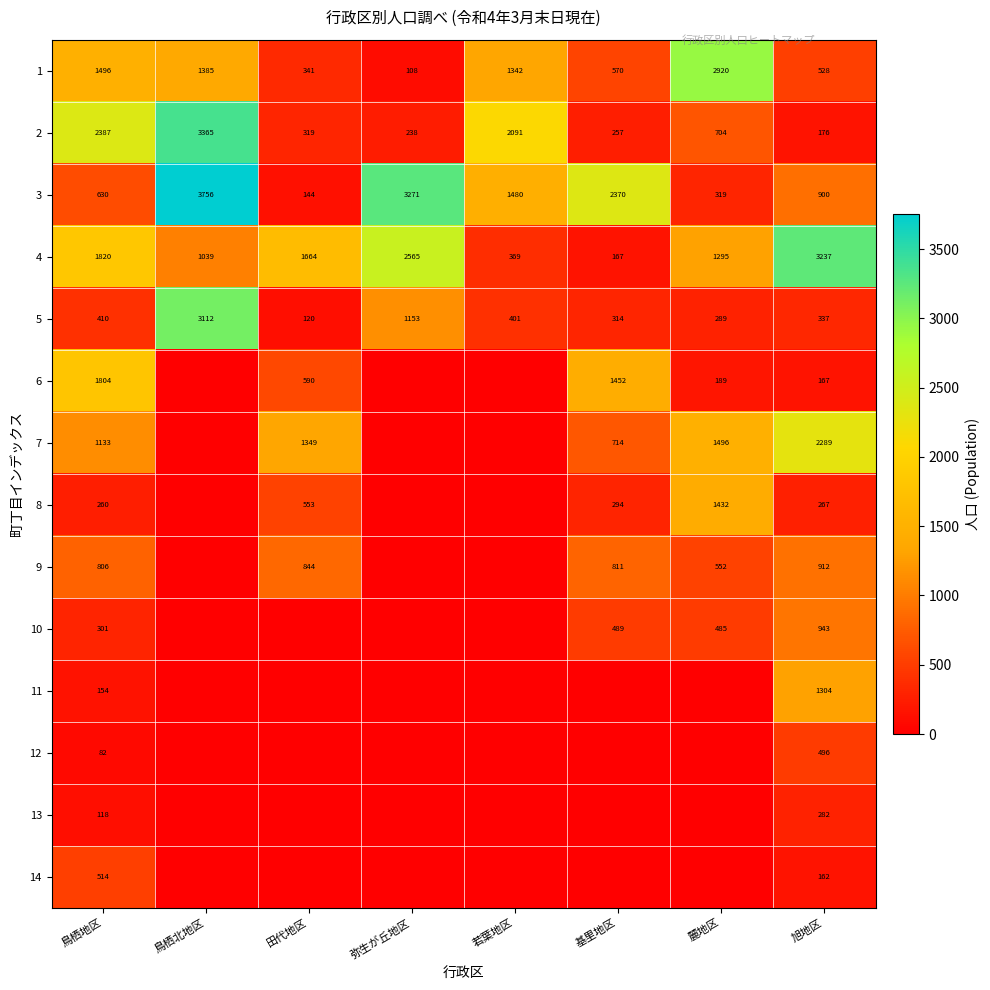

At which category is the sum across all series the highest?

鳥栖北地区